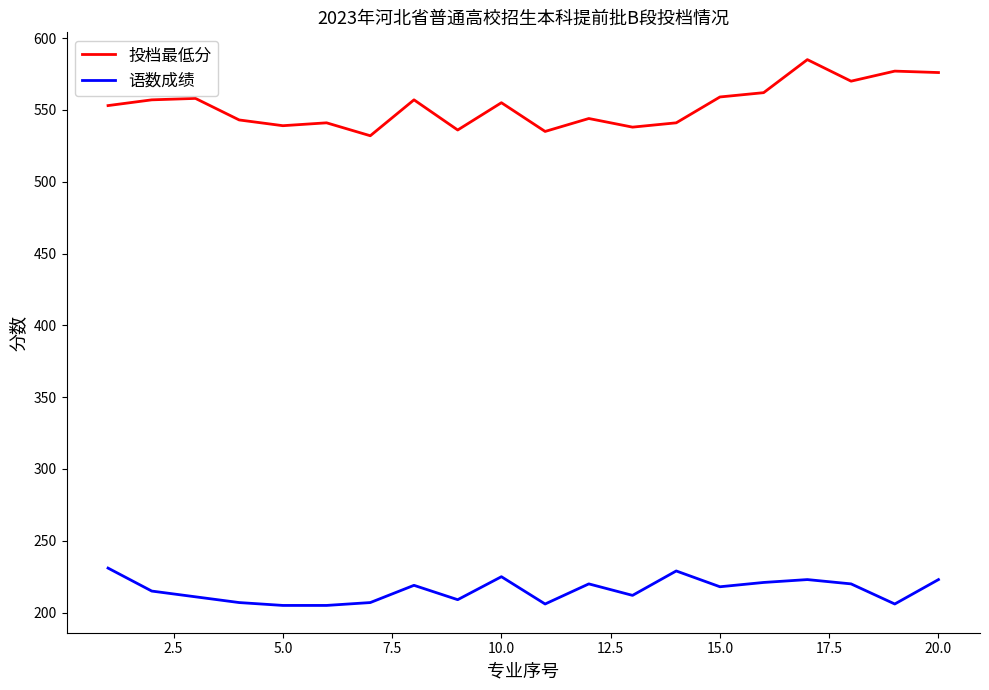

Rank the series by their average value, from lowest to highest.

语数成绩, 投档最低分